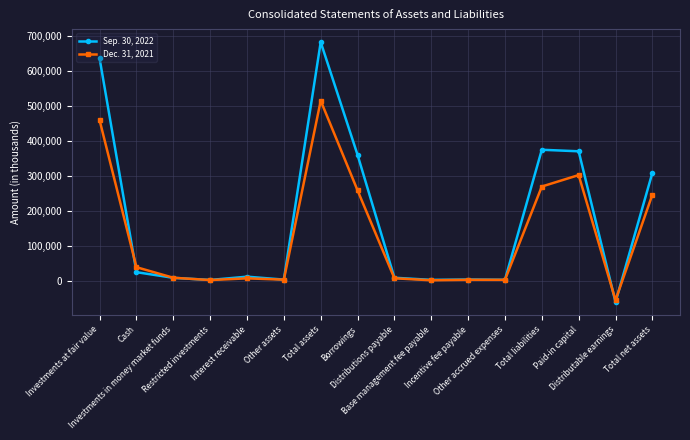

Which series has the largest total across all categories?

Sep. 30, 2022